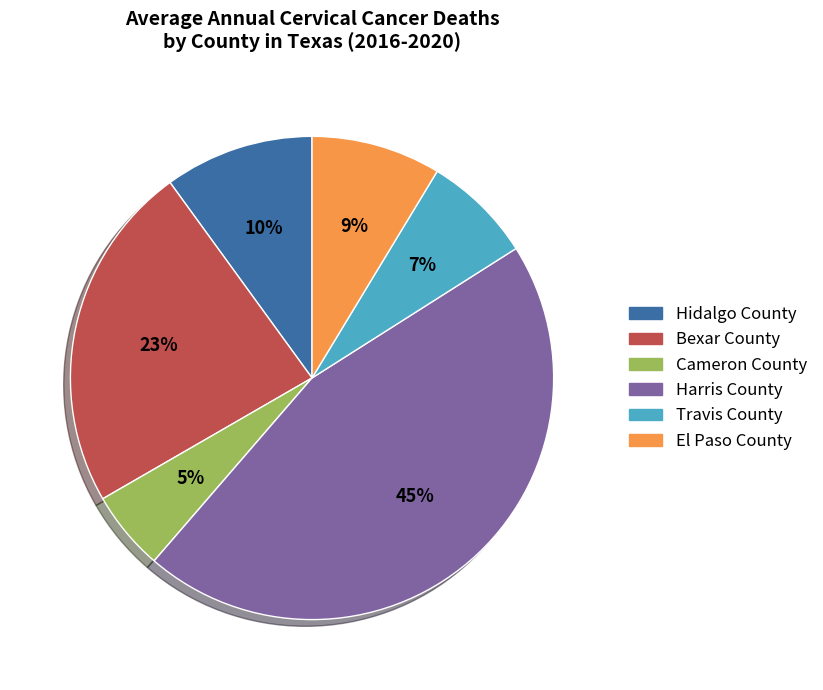

How many slices are in this pie chart?

6